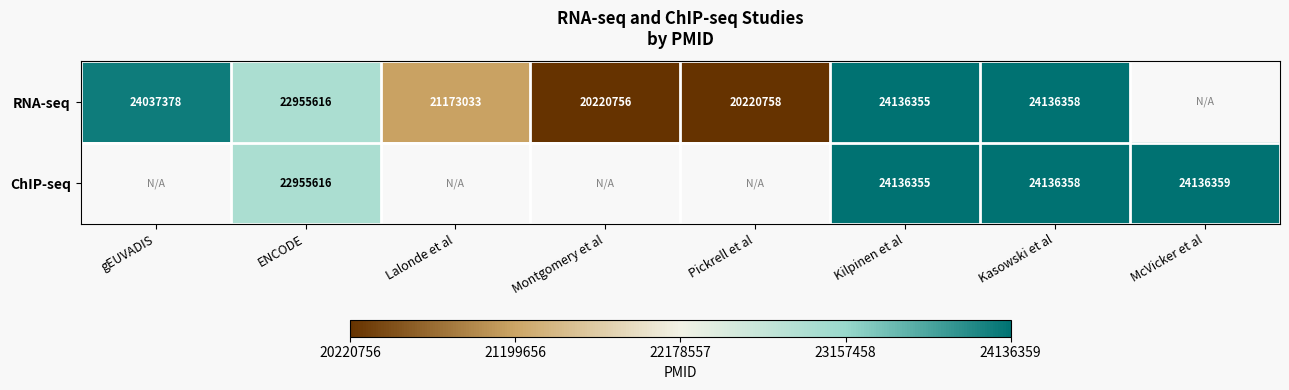

Is the value of RNA-seq at Pickrell et al greater than the value of ChIP-seq at Kasowski et al?

No